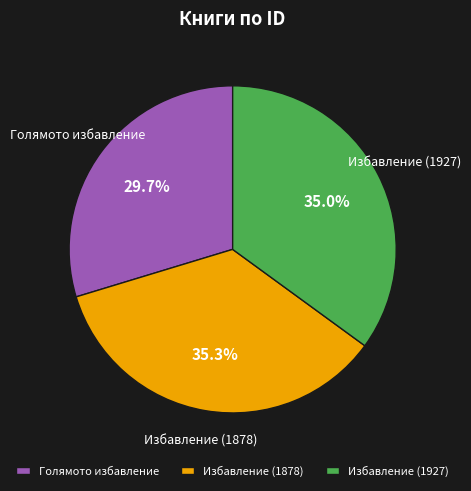

What is the ratio of the value at Голямото избавление to the value at Избавление (1927)?

0.8